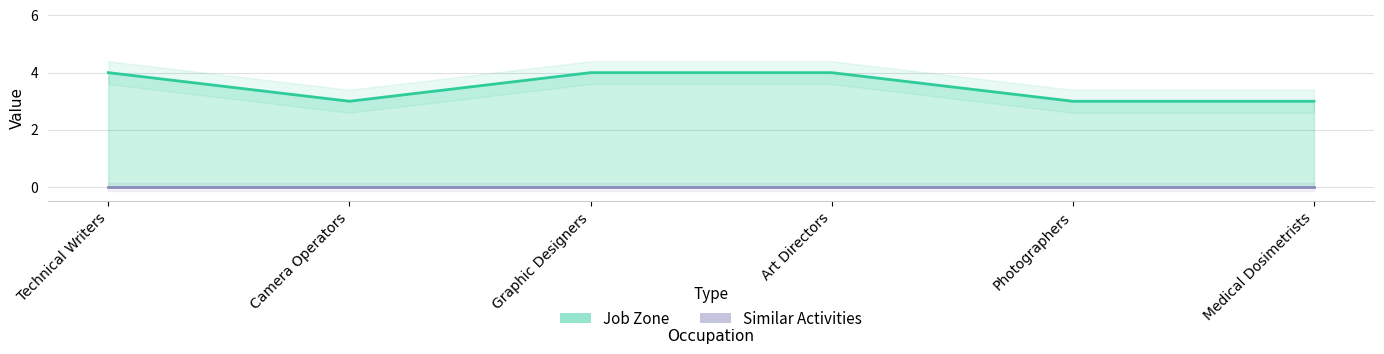

The value at Camera Operators is 1. True or false?

False